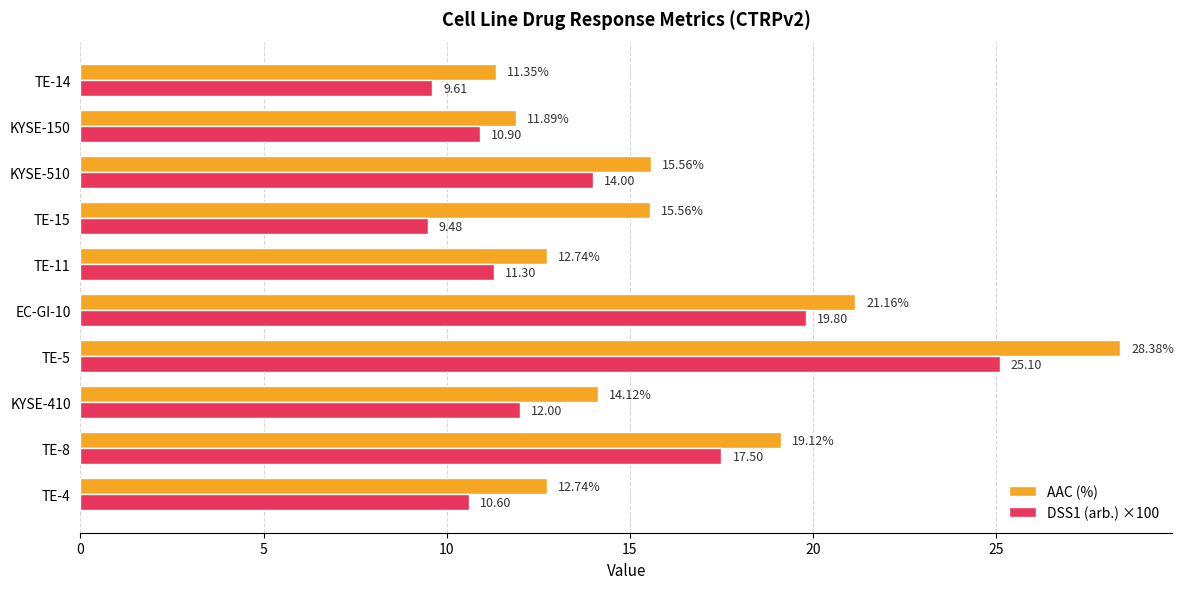

Is the value of AAC (%) at TE-5 greater than the value of DSS1 (arb.) ×100 at KYSE-510?

Yes